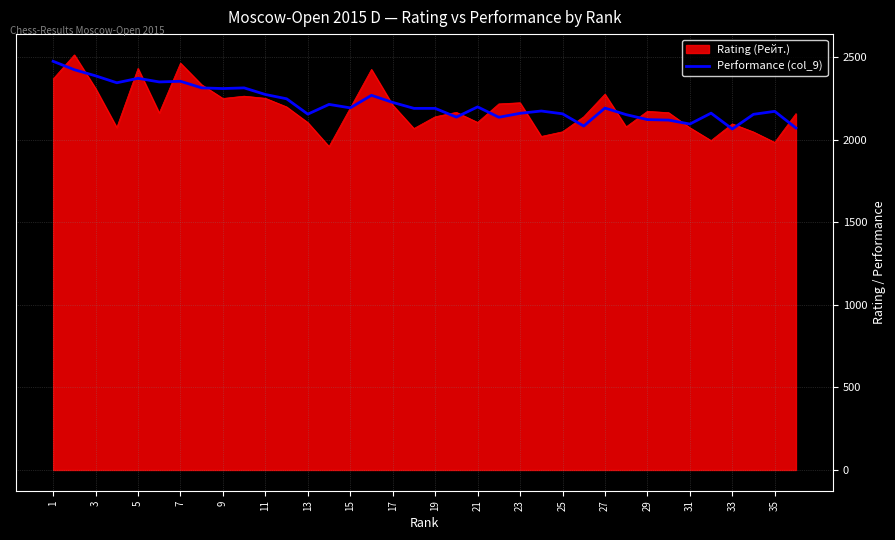

What is the maximum value for Rating (Рейт.)?

2514